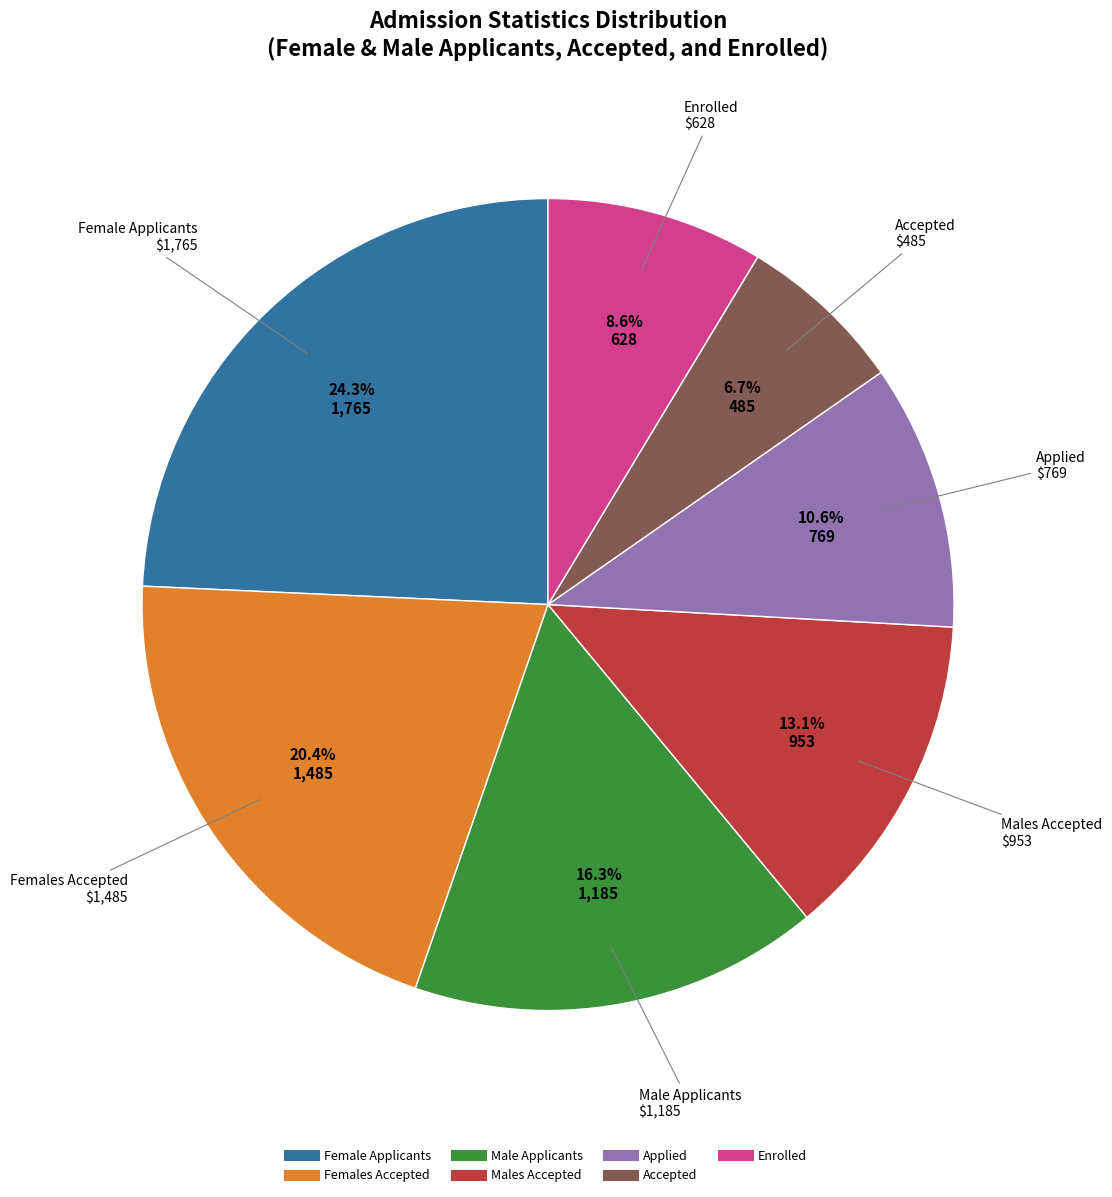

Does Females Accepted represent more than half of the total?

No